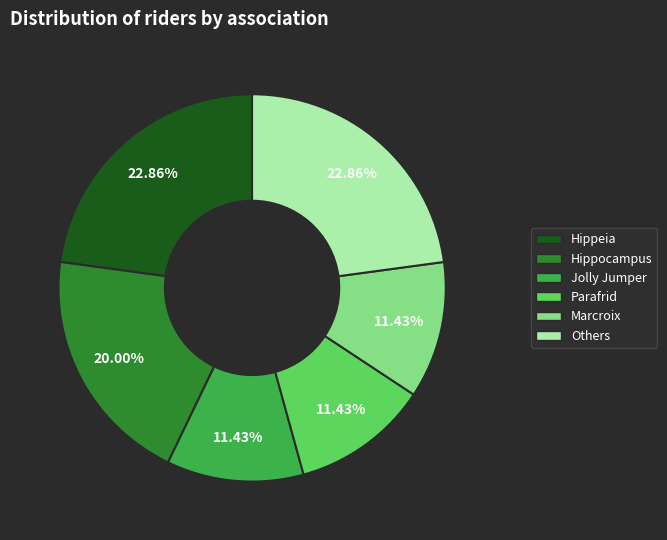

To the nearest percent, what is the average slice percentage?

17%